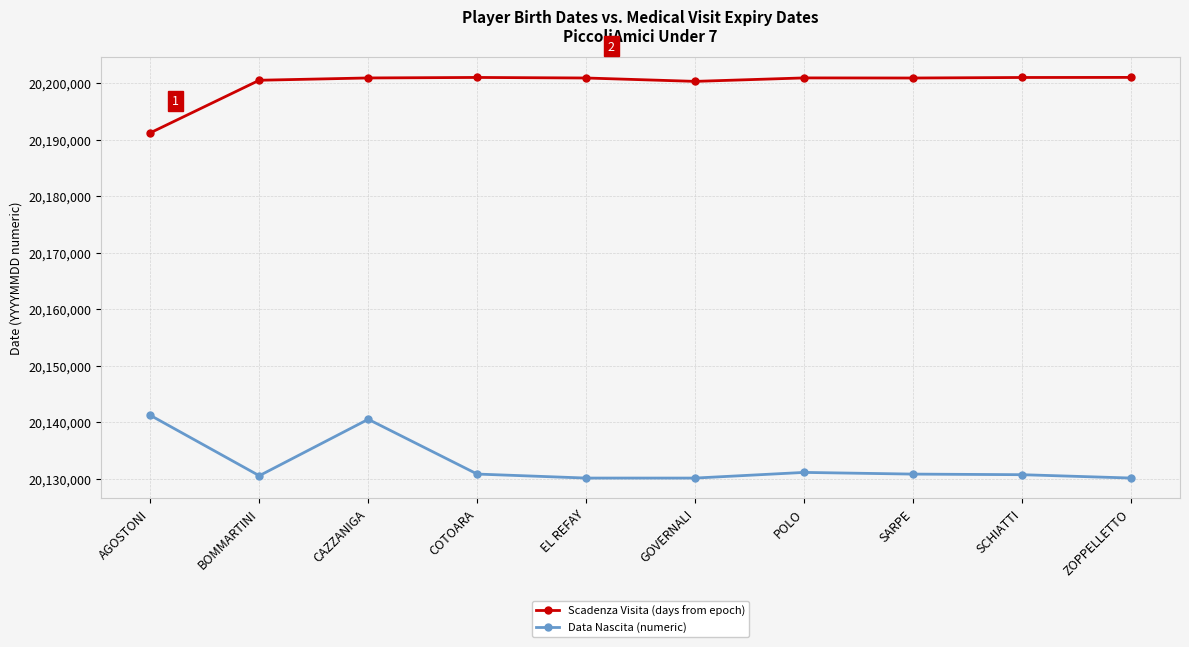

What is the difference between the maximum and second lowest values in the Scadenza Visita (days from epoch) series?

704